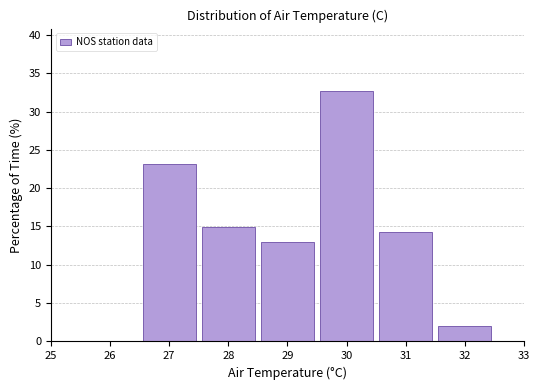

Reading left to right, transcribe this chart: for each bar, give the range it covers on the x-axis and its height. The values are not printed on the chart, so give them approximately, as read against the axis.

25.5 to 26.5: 0
26.5 to 27.5: 23.0
27.5 to 28.5: 15.0
28.5 to 29.5: 13.0
29.5 to 30.5: 32.5
30.5 to 31.5: 14.5
31.5 to 32.5: 2.0